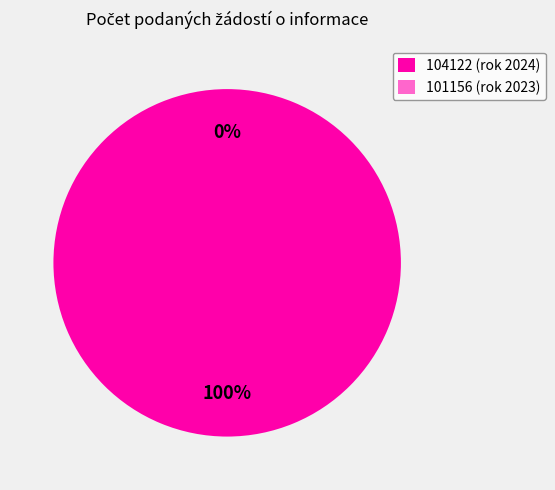

What percentage is NOT represented by 101156?

100.0%